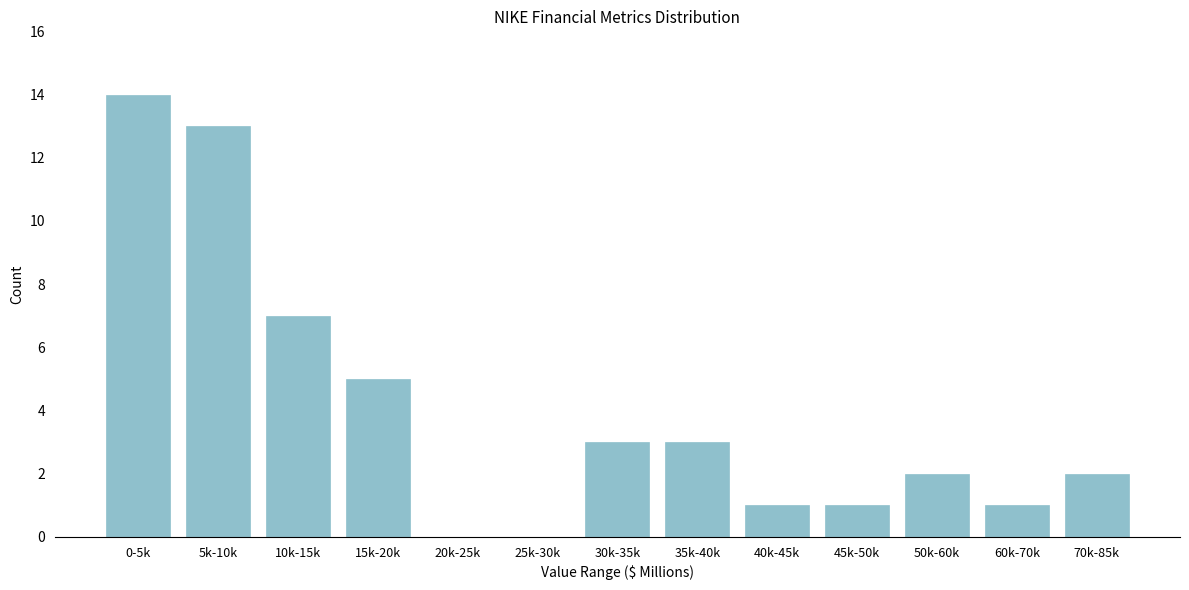

Reading right to left, list all the values displayed in this chart.

70k-85k=2	60k-70k=1	50k-60k=2	45k-50k=1	40k-45k=1	35k-40k=3	30k-35k=3	25k-30k=0	20k-25k=0	15k-20k=5	10k-15k=7	5k-10k=13	0-5k=14